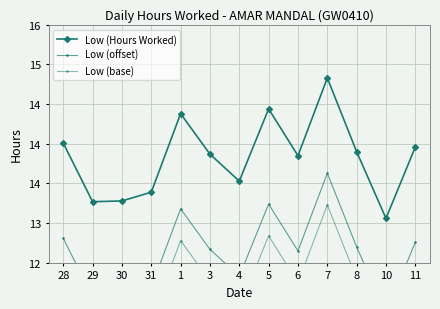

What is the spread (max minus min) of values at 28?

1.6